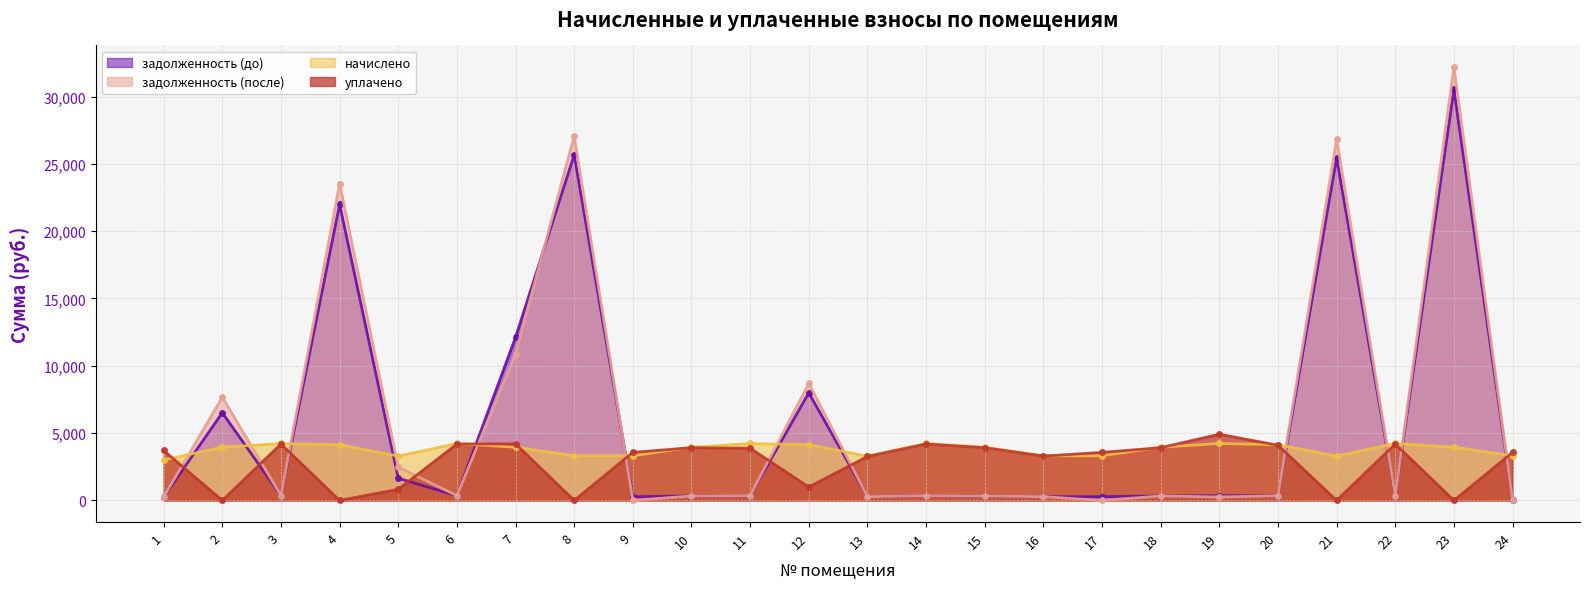

What value does the начислено series have at 15?

3950.6